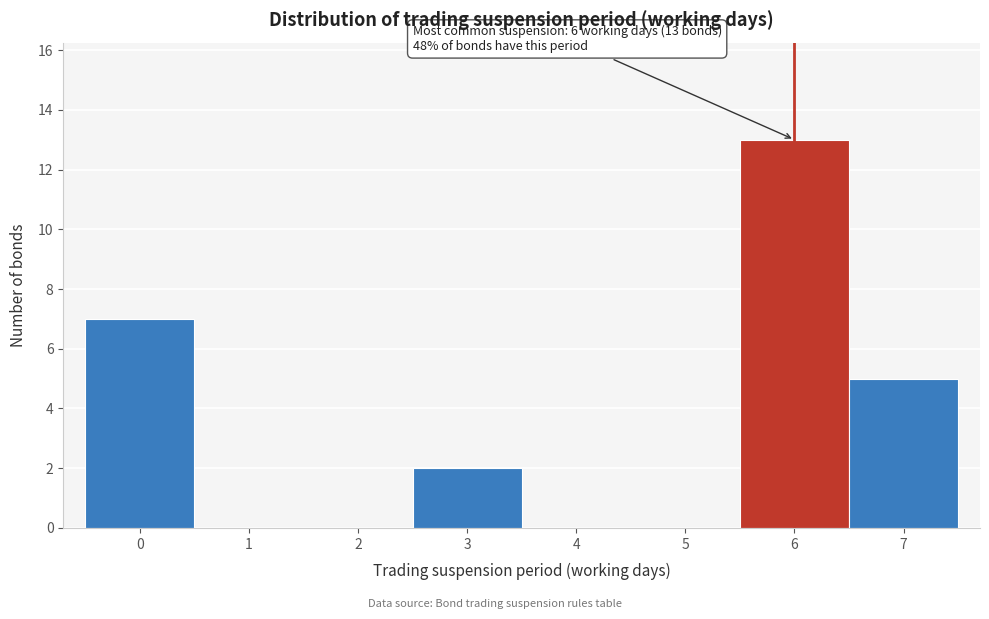

Over which range of the x-axis is the bar tallest?

5.5 to 6.5